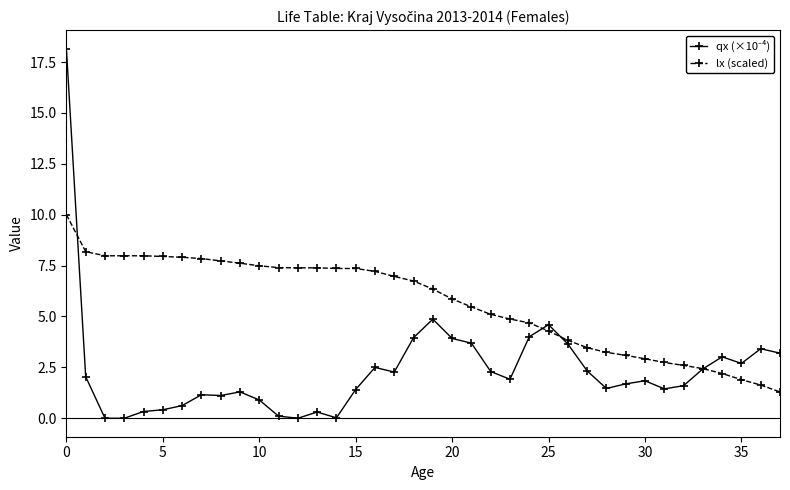

What is the value of the lx (scaled) point at the 27th from the left?

3.8